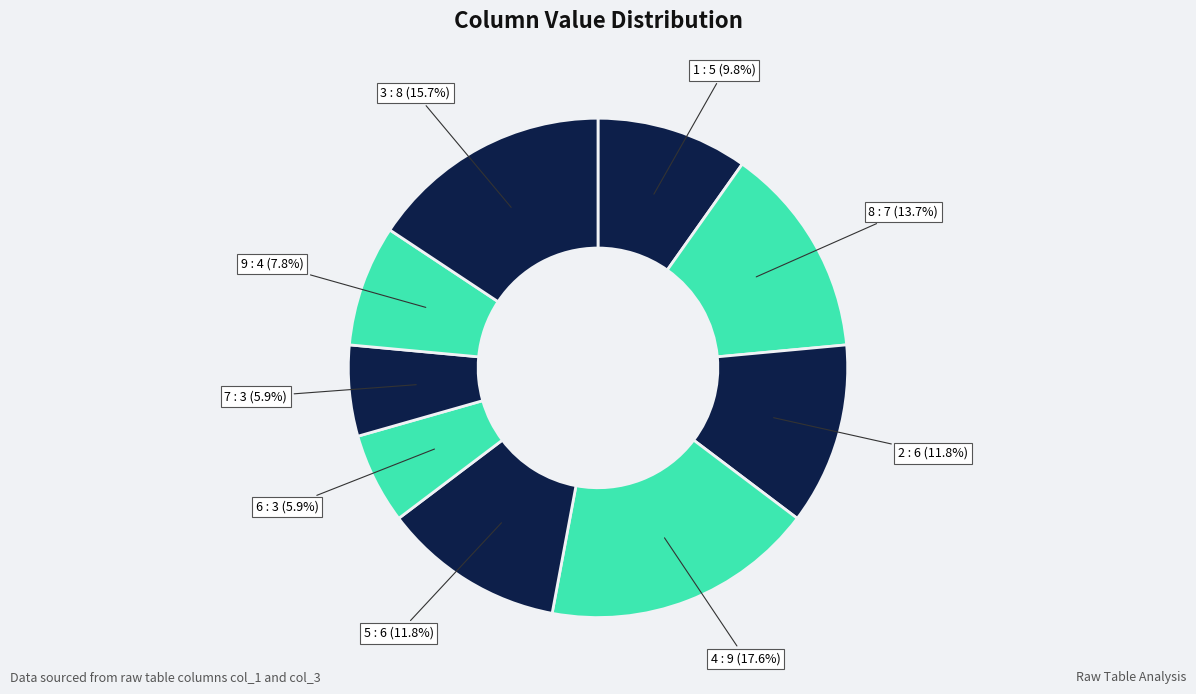

Count the number of slices in the pie.

9